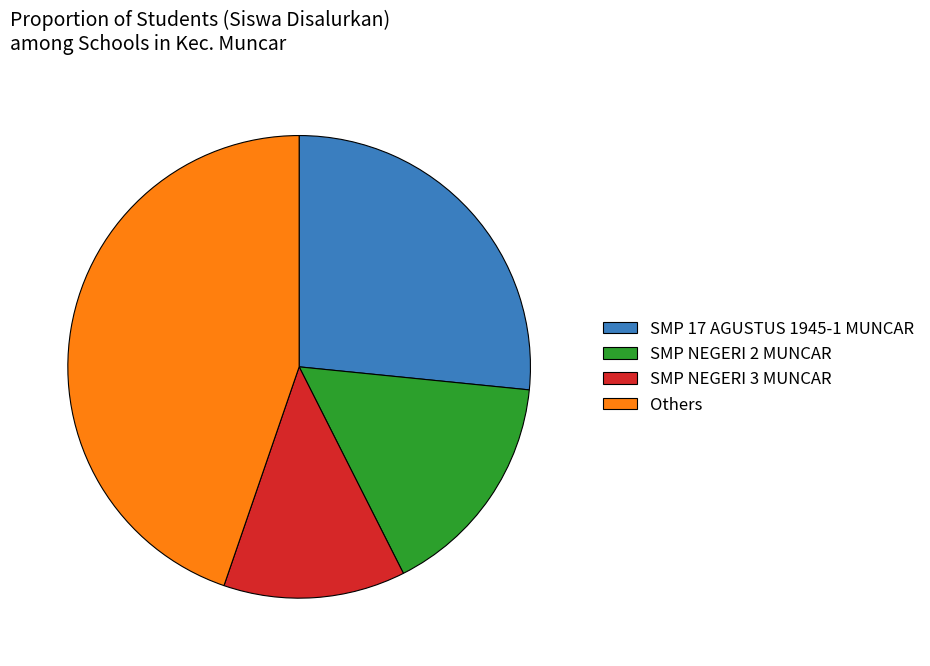

The Others slice represents 32% of the pie. True or false?

False